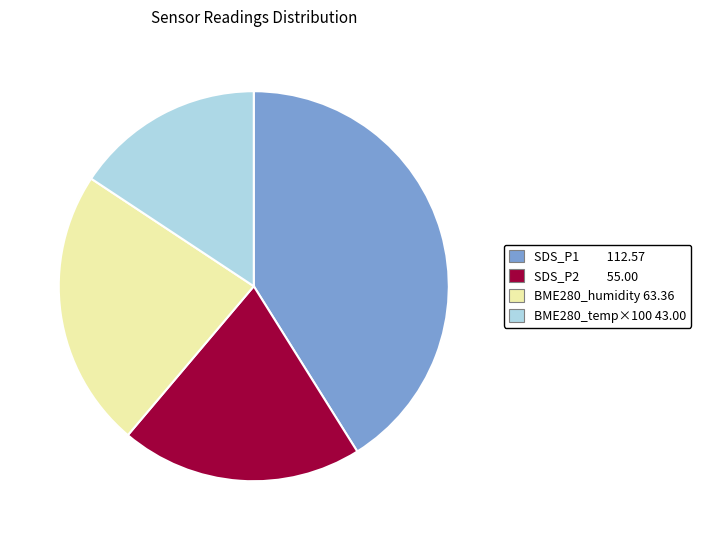

Is there a majority slice in this chart?

No